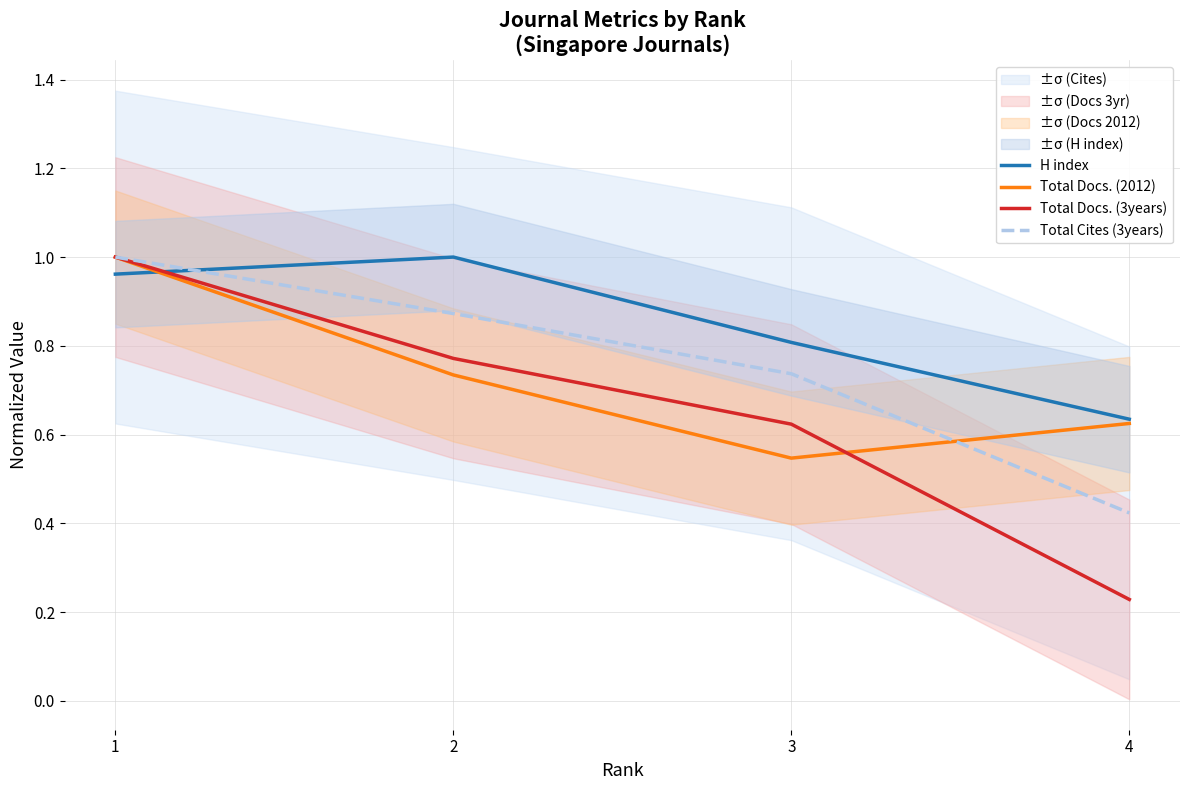

Reading left to right, extract all data points from this chart.

H index: 1.0	1.0	0.8	0.6
Total Docs. (2012): 1.0	0.7	0.5	0.6
Total Docs. (3years): 1.0	0.8	0.6	0.2
Total Cites (3years): 1.0	0.9	0.7	0.4